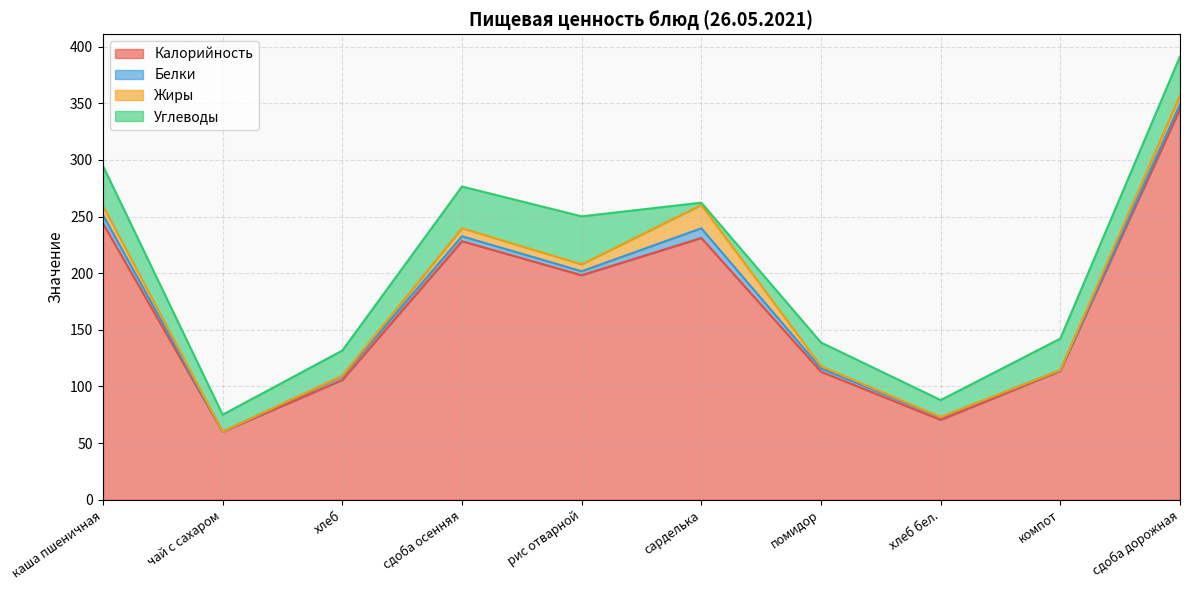

At which category does Калорийность reach its first local valley?

чай с сахаром